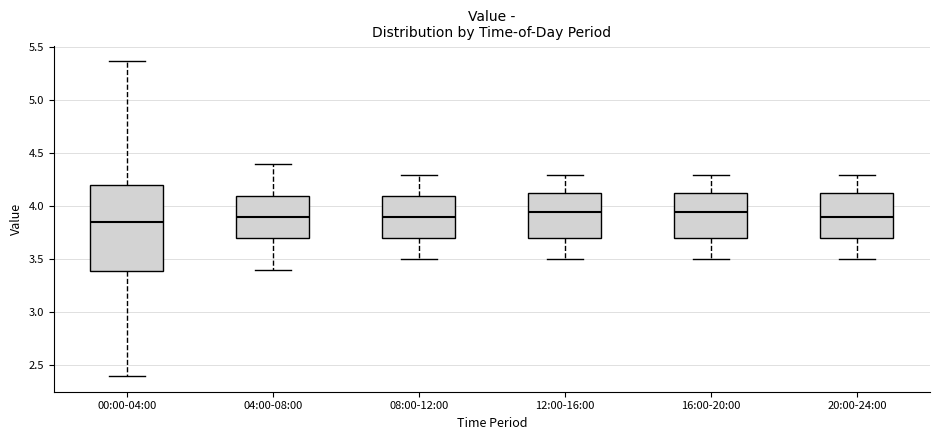

Where does the median line of the box for 08:00-12:00 sit on the y-axis? The values are not printed on the chart, so give them approximately, as read against the axis.

3.90